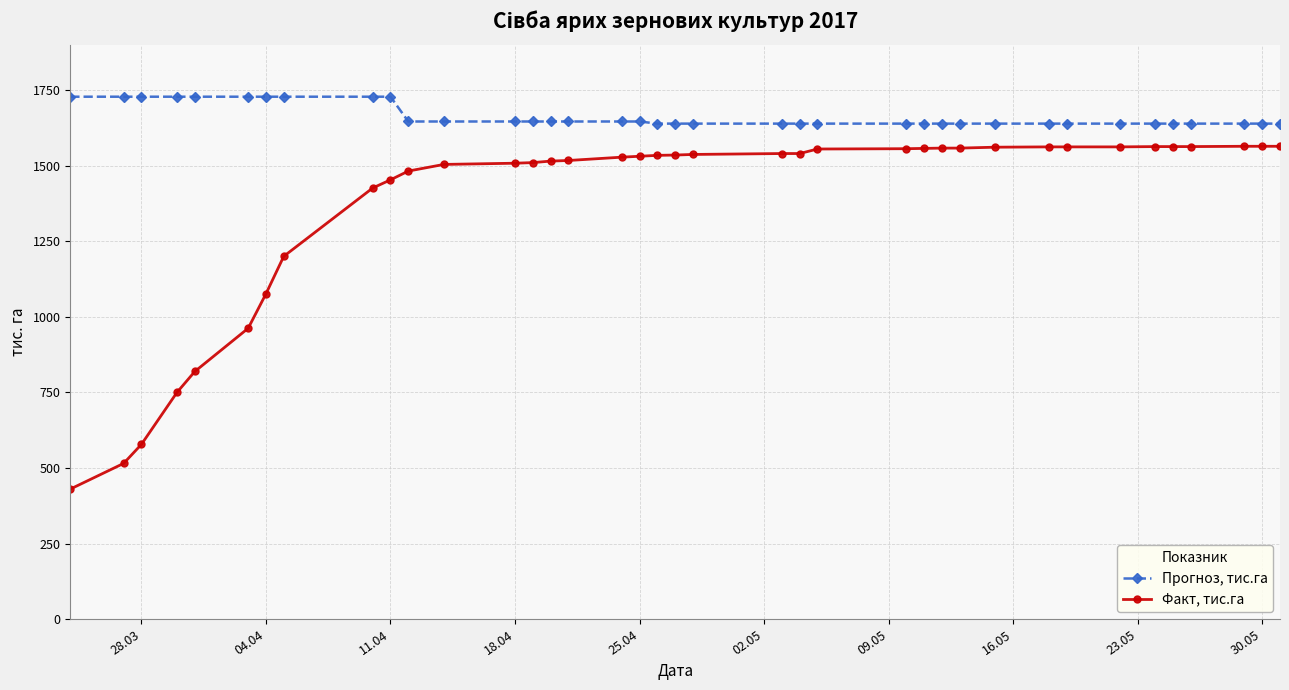

How many lines are shown in the chart?

2